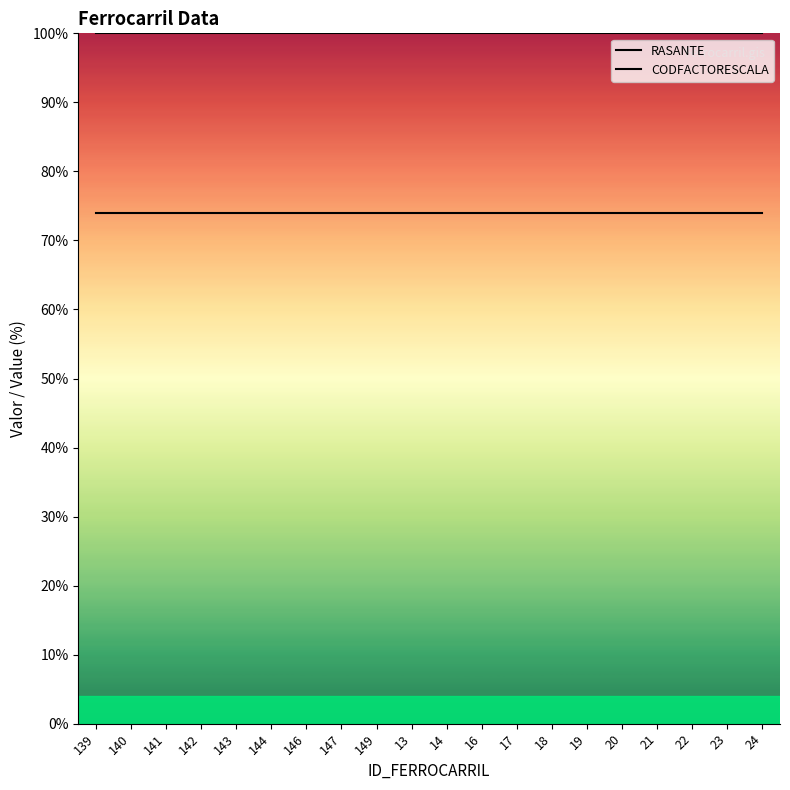

What is the label of the 6th point from the right?

19